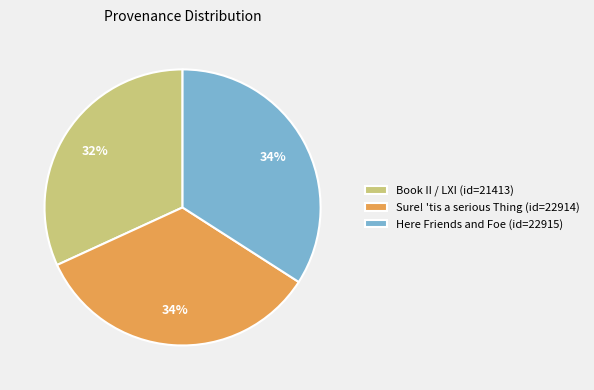

To the nearest percent, what is the combined percentage of Sure! 'tis a serious Thing (id=22914) and Here Friends and Foe (id=22915)?

68%